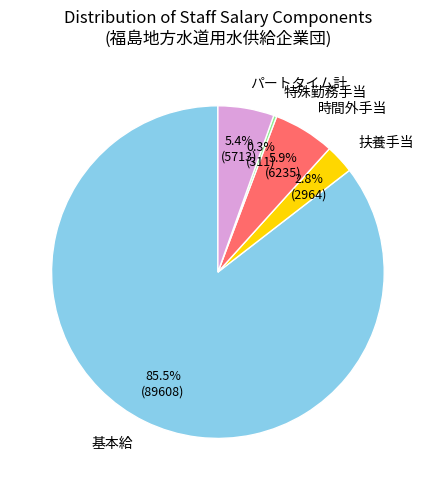

Is there a majority slice in this chart?

Yes